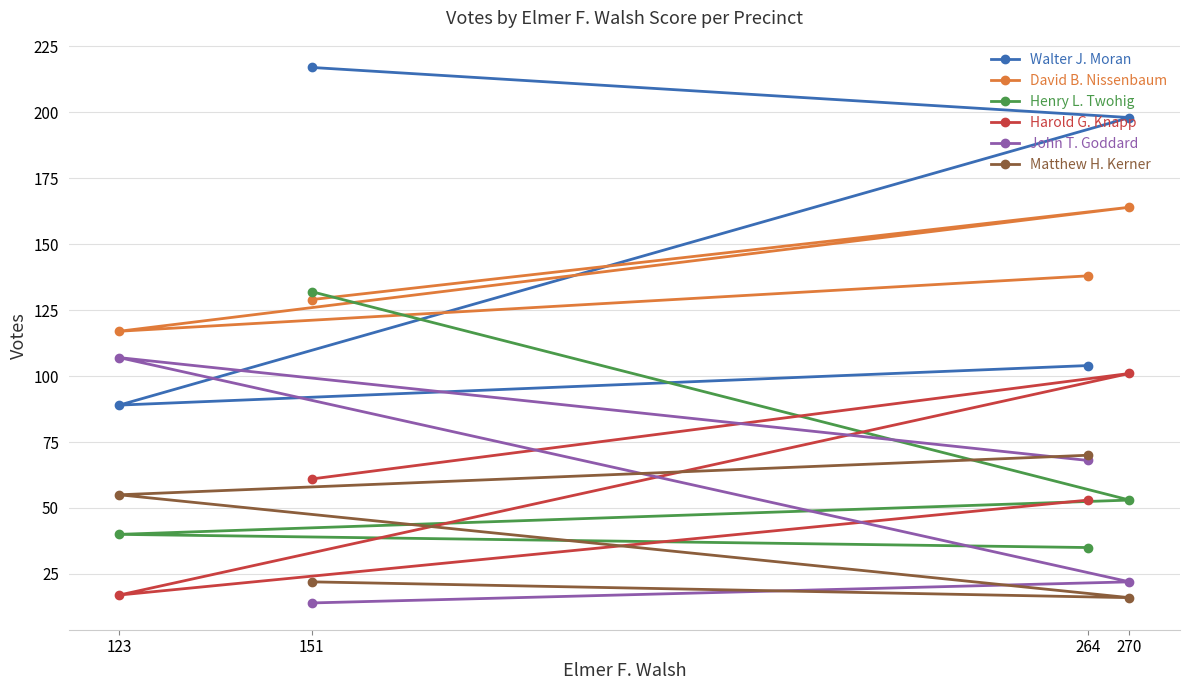

How many interior local peaks does the Harold G. Knapp series have?

1